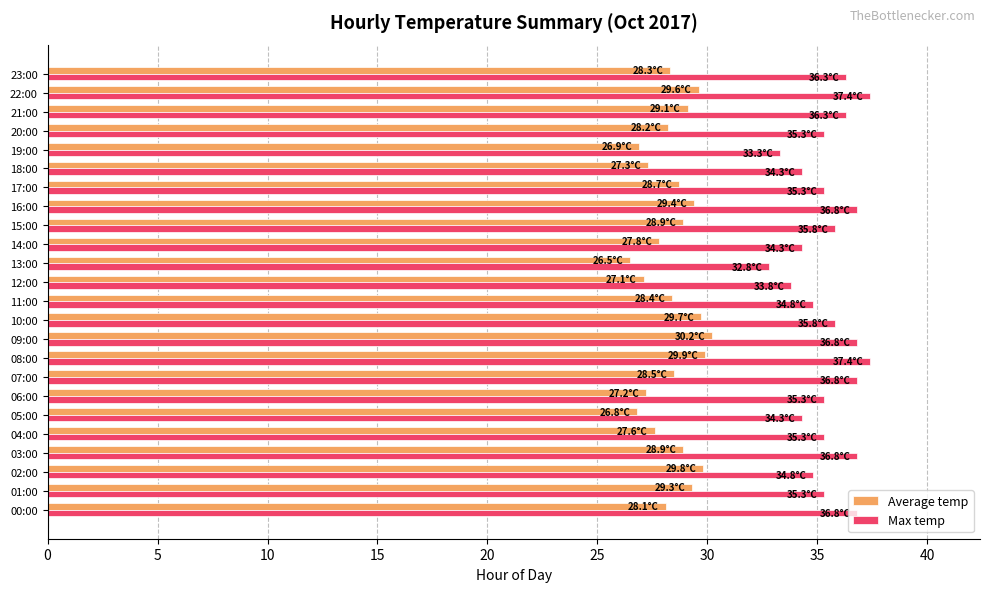

True or false: Average temp has a value of 27.2 at 06:00.

True